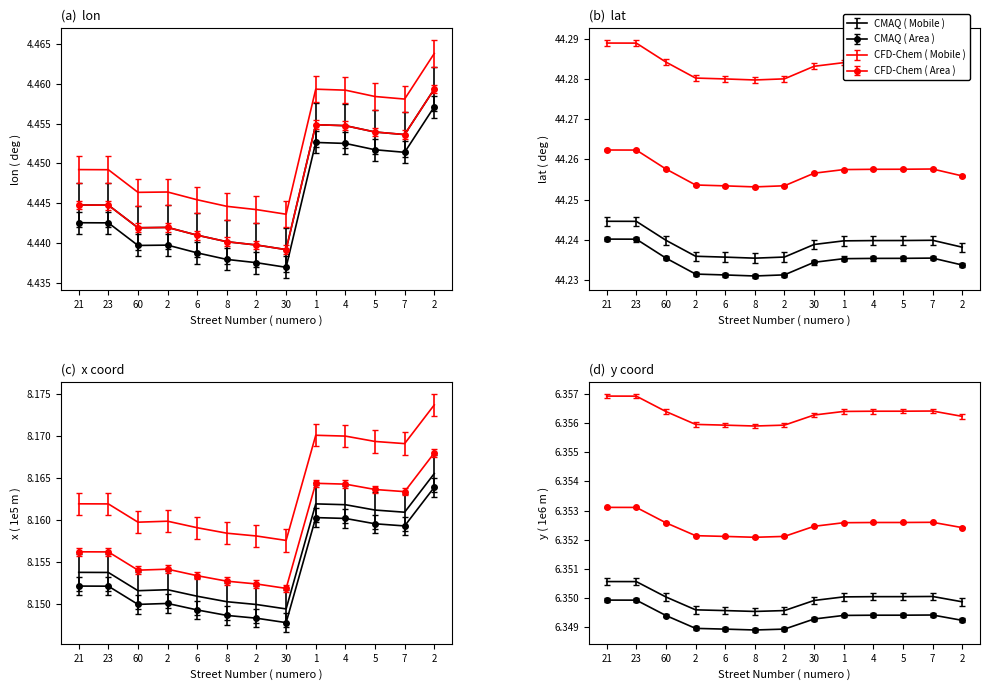

What is the label of the 4th point from the left?

2